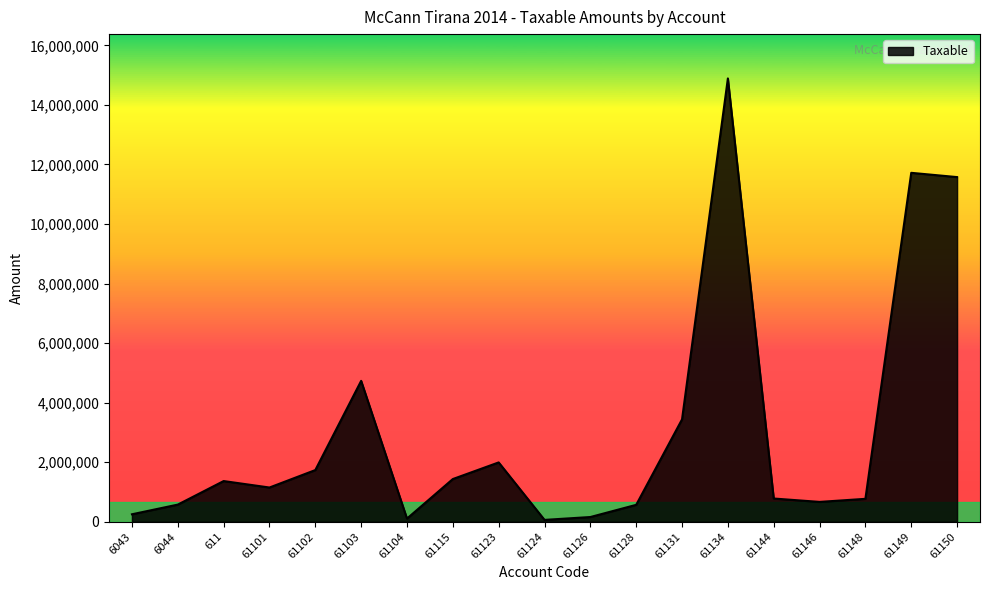

Approximately how many times larger is the value at 61123 compared to 6044?

3.5